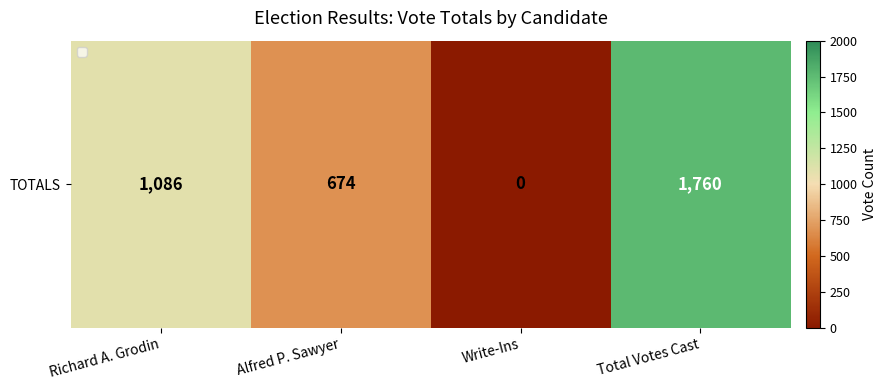

What is the sum of all values?

3520